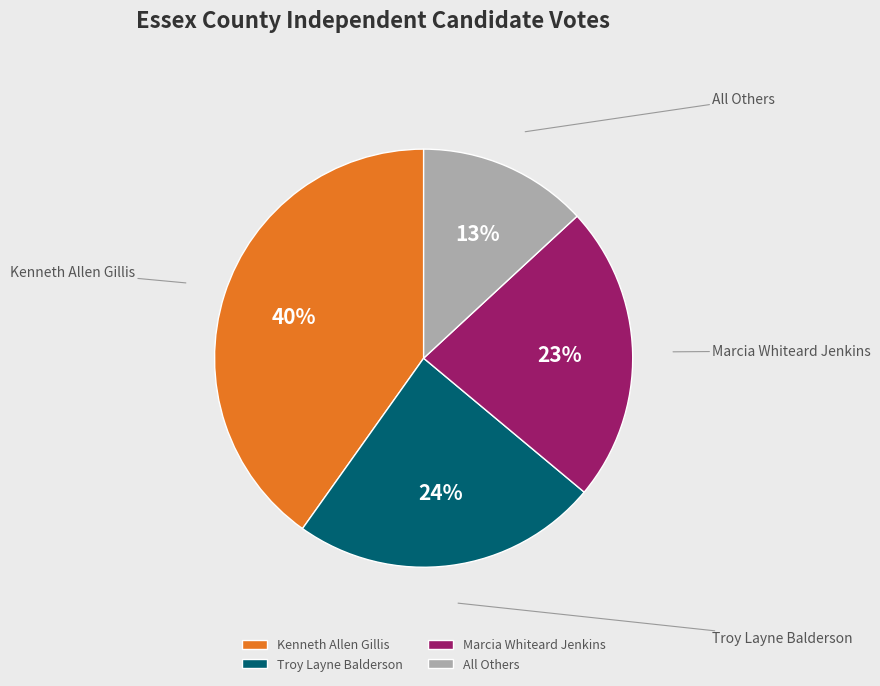

How many slices are in this pie chart?

4